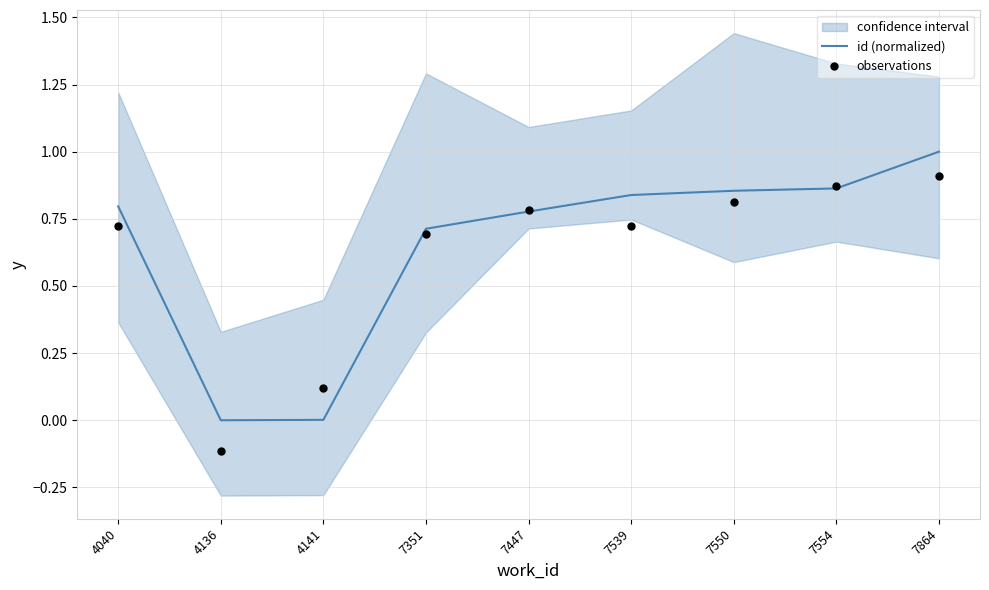

What is the total value across all series at 7550?

1.7